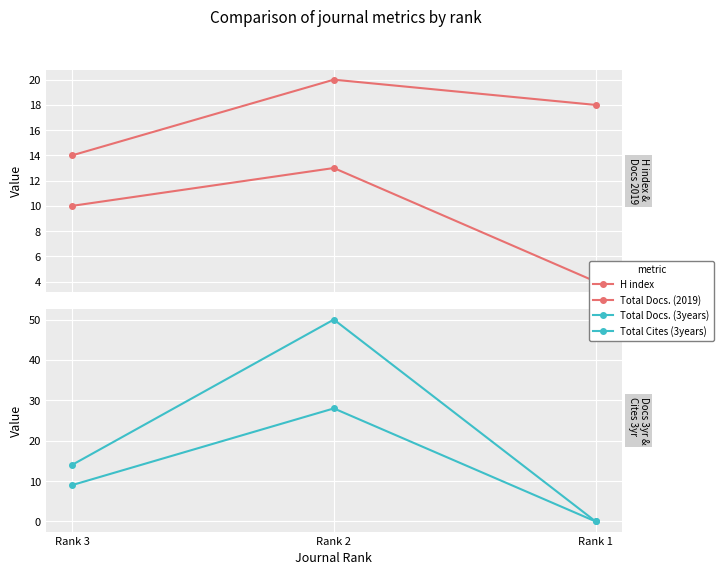

How many lines are shown in the chart?

4